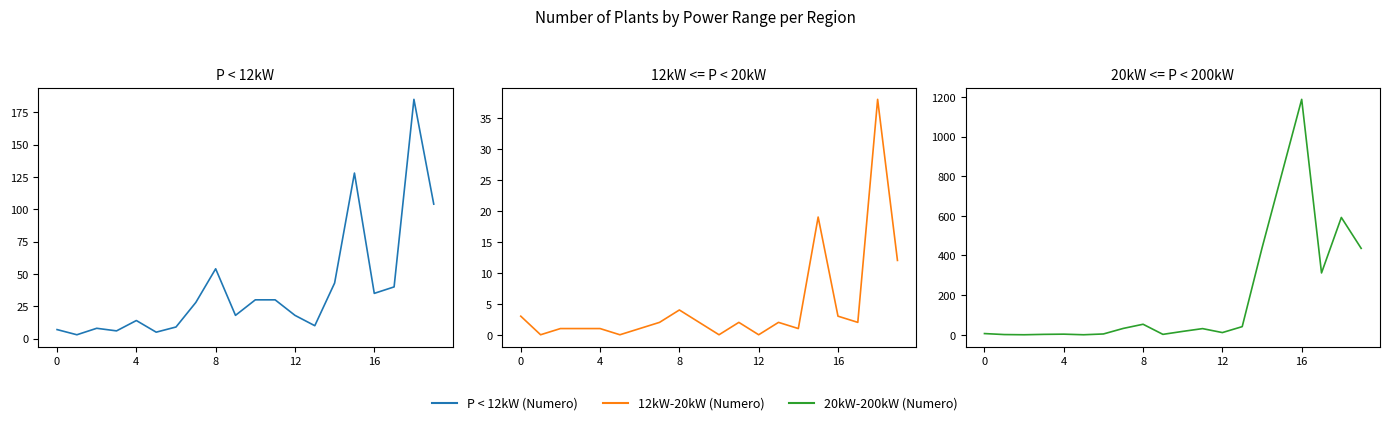

True or false: P < 12kW (Numero) and 20kW-200kW (Numero) intersect in this chart.

True